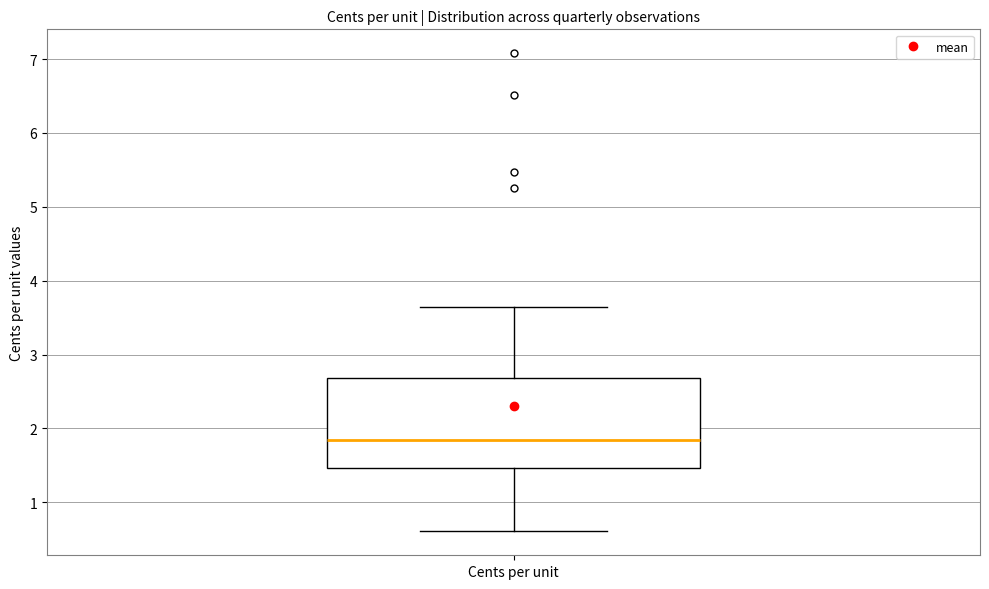

Where does the lower whisker of the box for Cents per unit end on the y-axis? The values are not printed on the chart, so give them approximately, as read against the axis.

0.6